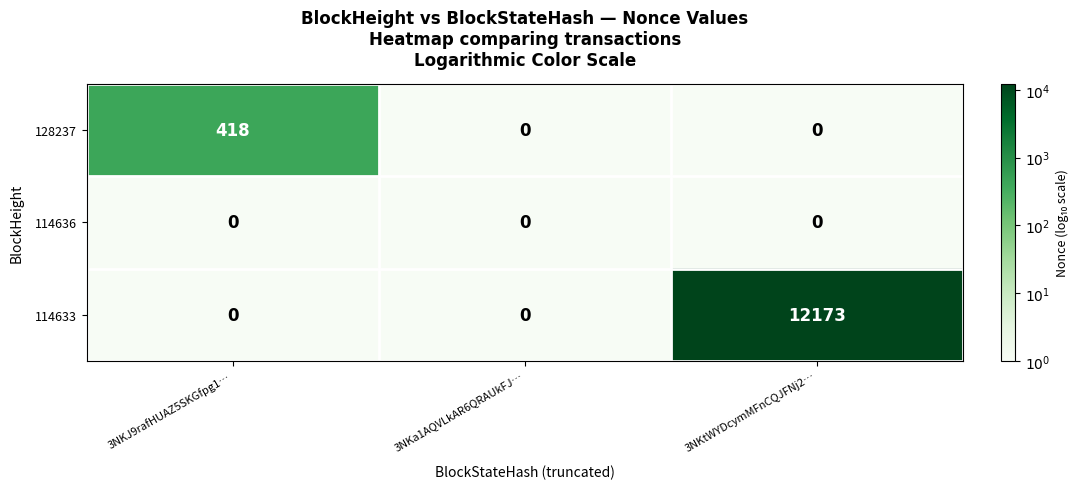

What is the spread (max minus min) of values at 3NKJ9rafHUAZ5SKGfpg1…?

418